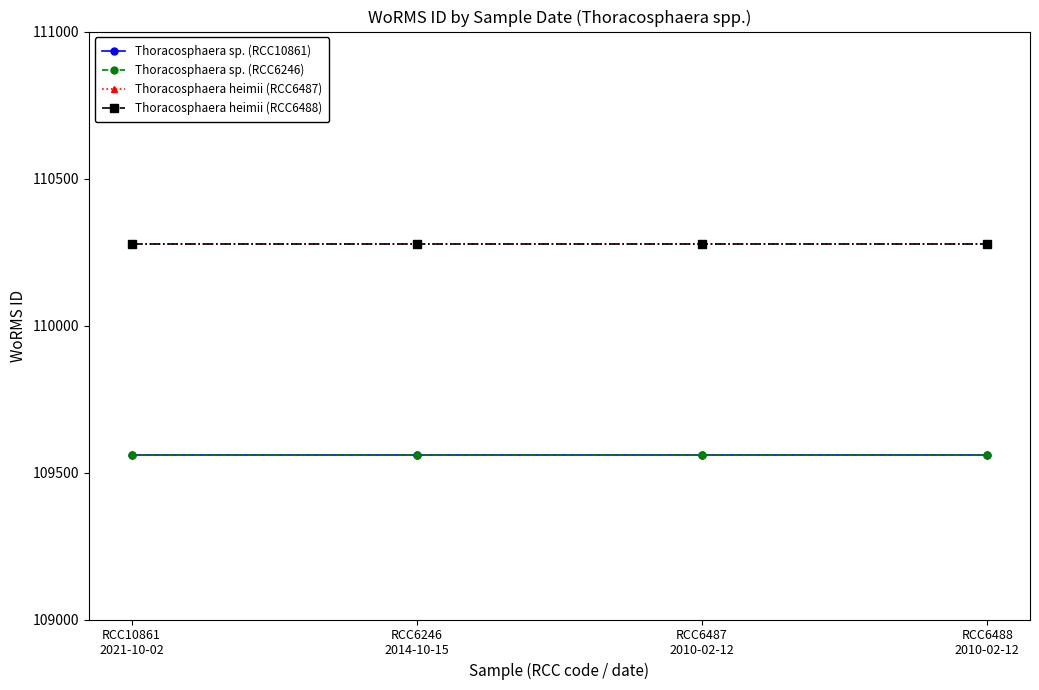

Does the chart display data point markers on the line(s)?

Yes